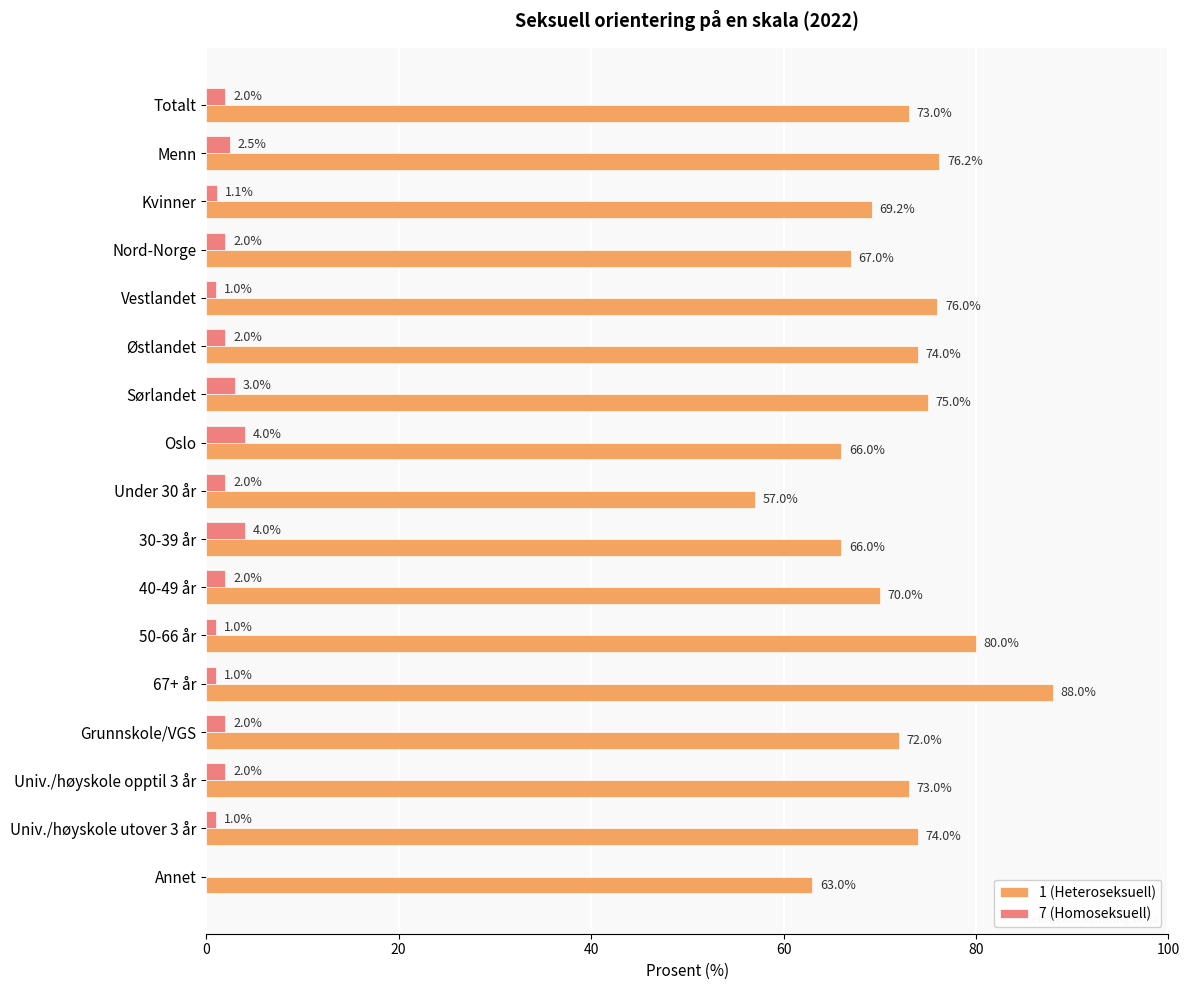

At which label is 1 (Heteroseksuell) closest to 72?

Grunnskole/VGS